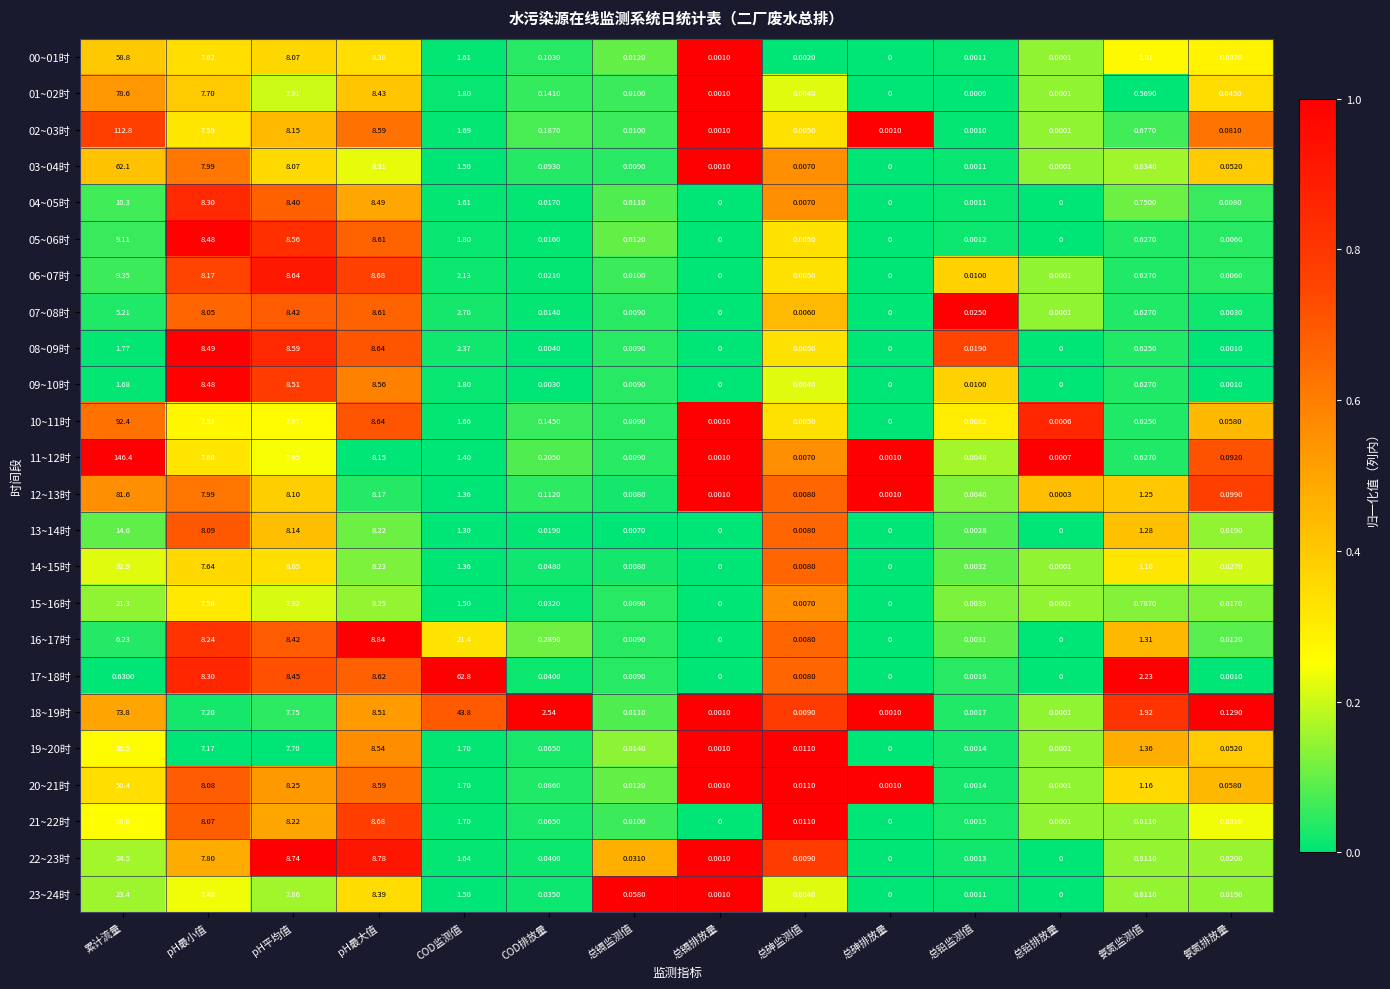

At which category is the sum across all series the highest?

累计流量